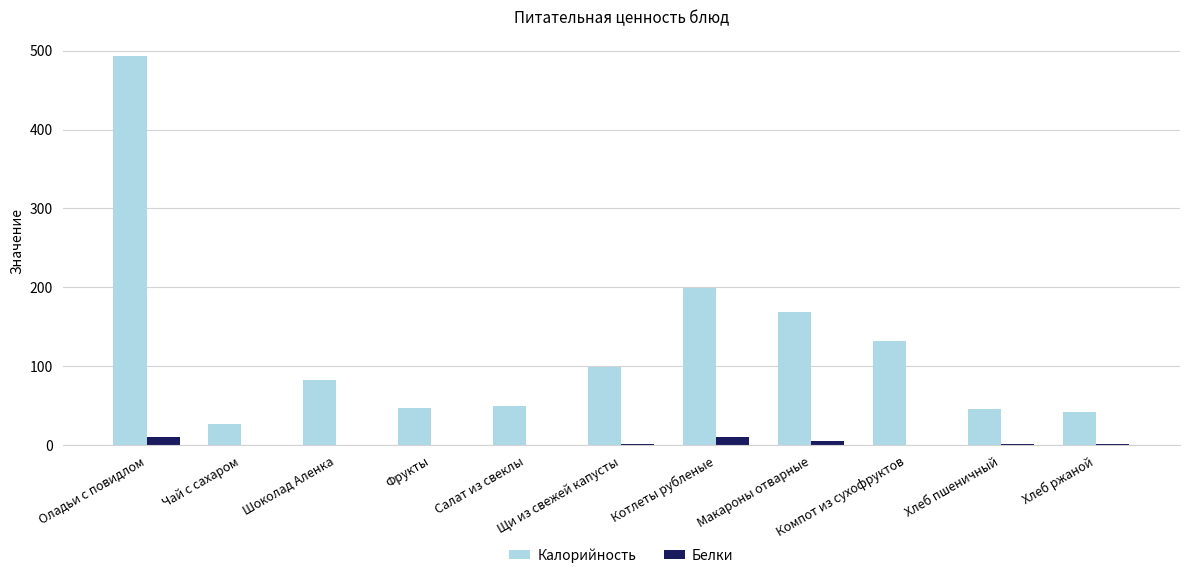

What is the sum of all Белки values?

35.0